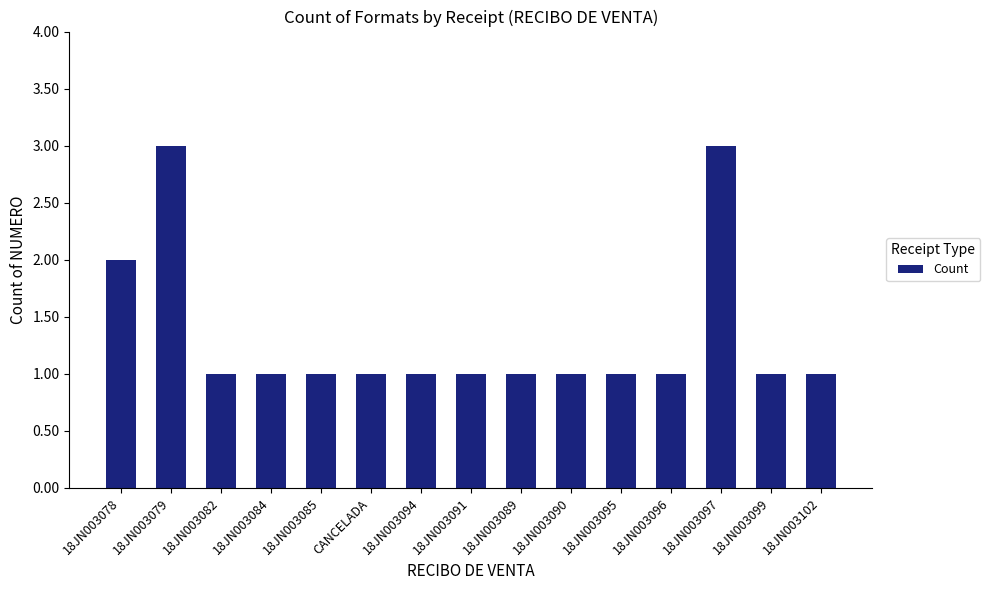

What is the ratio of the value at 18JN003096 to the value at 18JN003094?

1.0